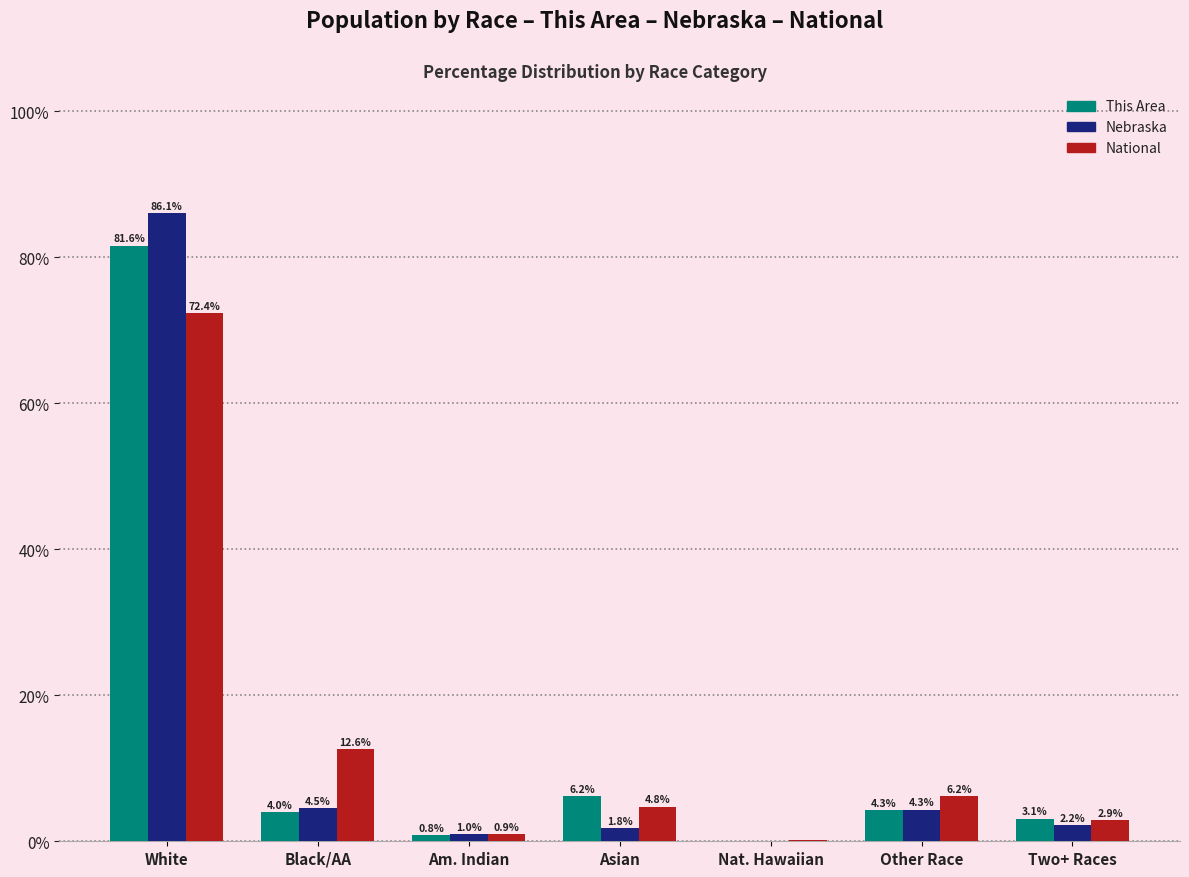

Does the chart contain stacked bars?

No